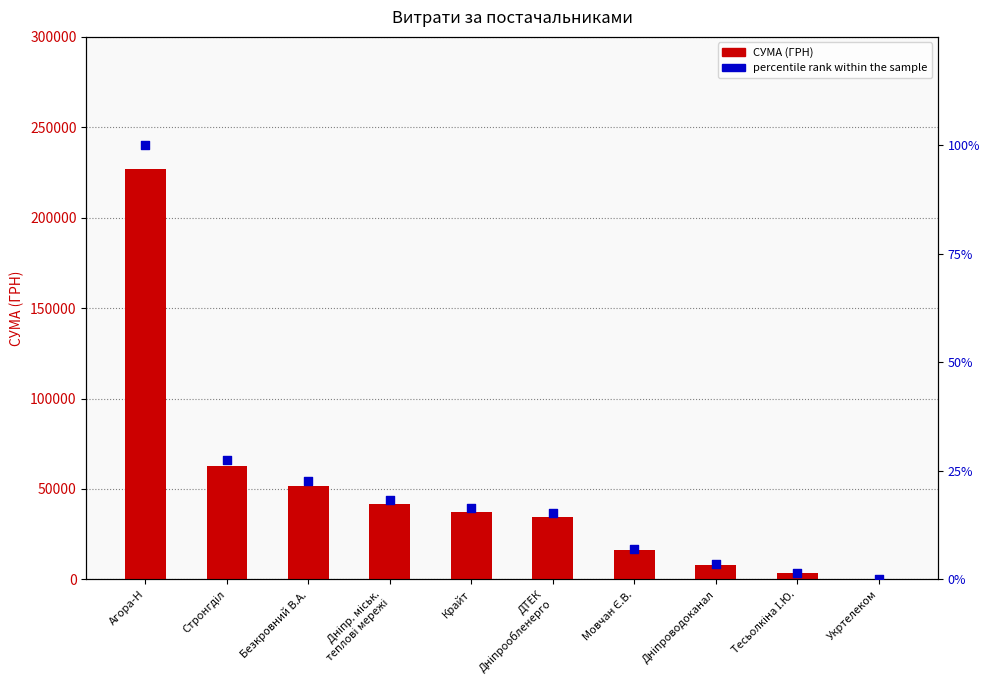

What is the total value across all series at Мовчан Є.В.?

16034.9